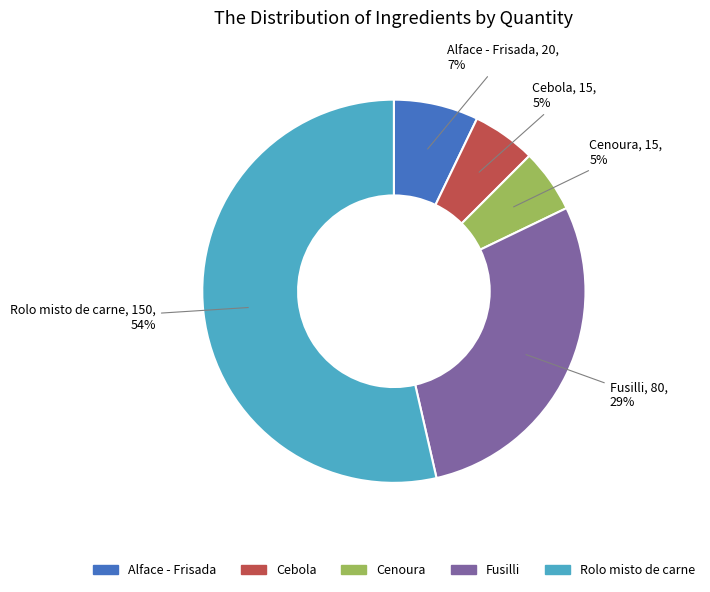

Is there any slice that represents more than half of the pie?

Yes